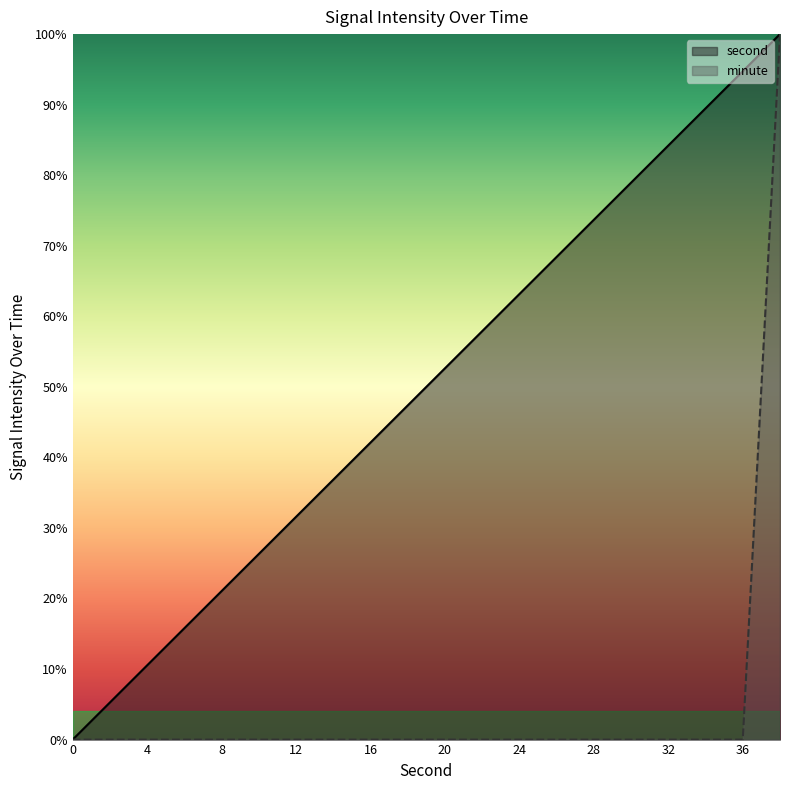

True or false: second and minute intersect in this chart.

False